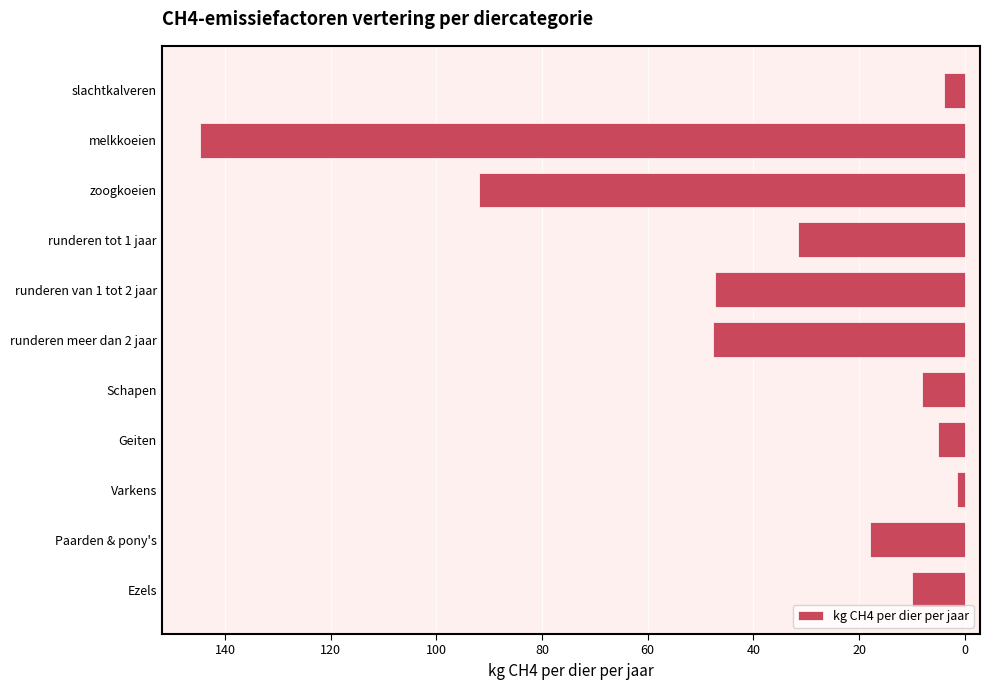

Where is the data nearest to the value 73?

zoogkoeien